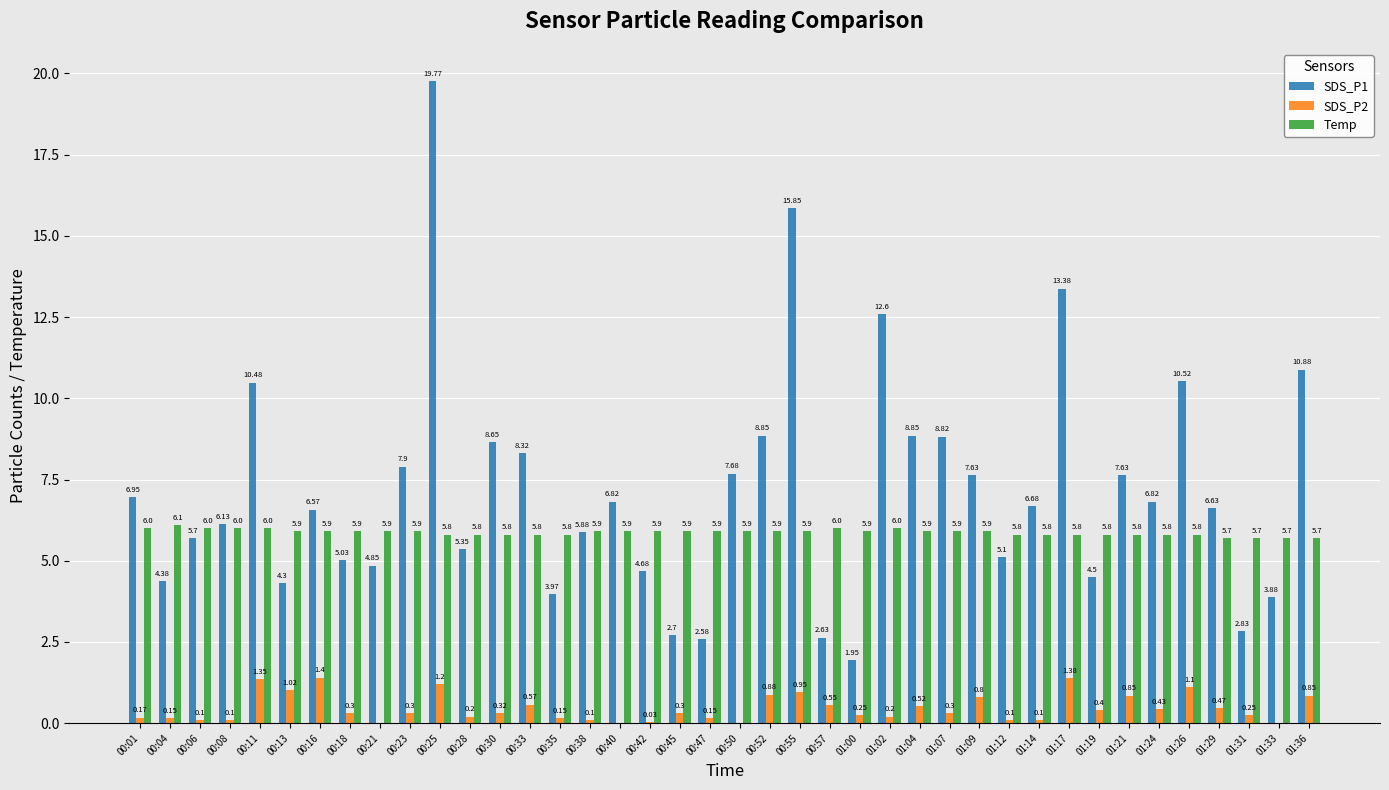

What is the sum of all Temp values?

234.8